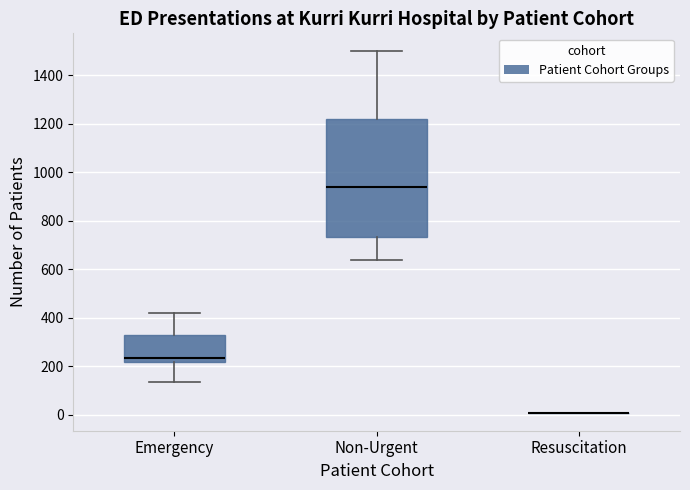

Reading left to right, read every box against the y-axis: the position of its median line, the range the box covers, and the ends of its whiskers. The values are not printed on the chart, so give them approximately, as read against the axis.

Emergency: median 240, box 220 to 320, whiskers 140 to 420
Non-Urgent: median 940, box 740 to 1220, whiskers 640 to 1500
Resuscitation: box collapsed to a line at 0, whiskers 0 to 0